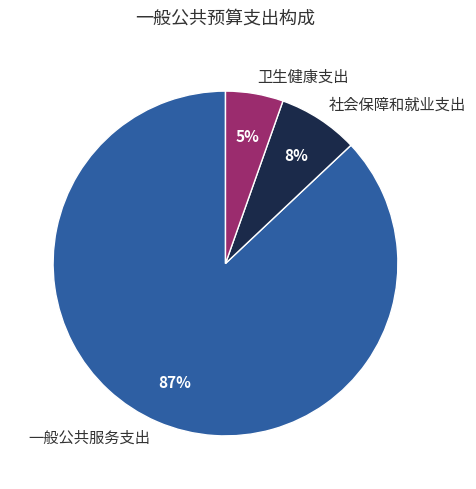

What percentage is the 社会保障和就业支出 slice, to the nearest percent?

8%